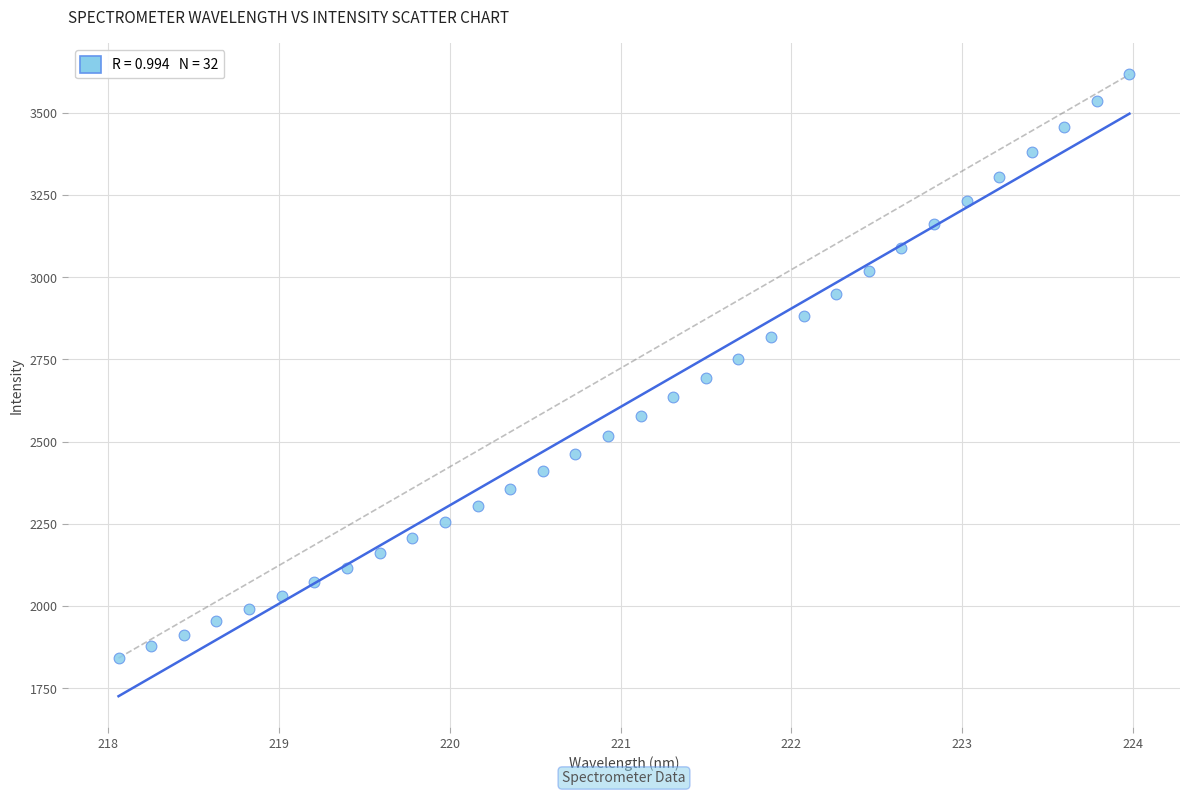

What is the range of X values (max minus min)?

5.9